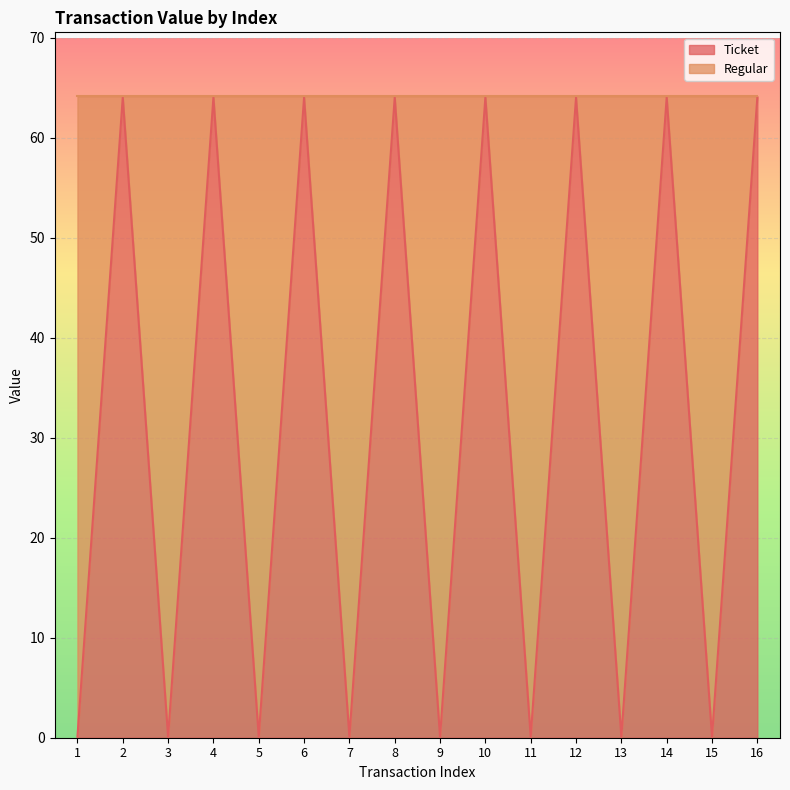

How many points are higher than both their immediate neighbors (excluding endpoints)?

7